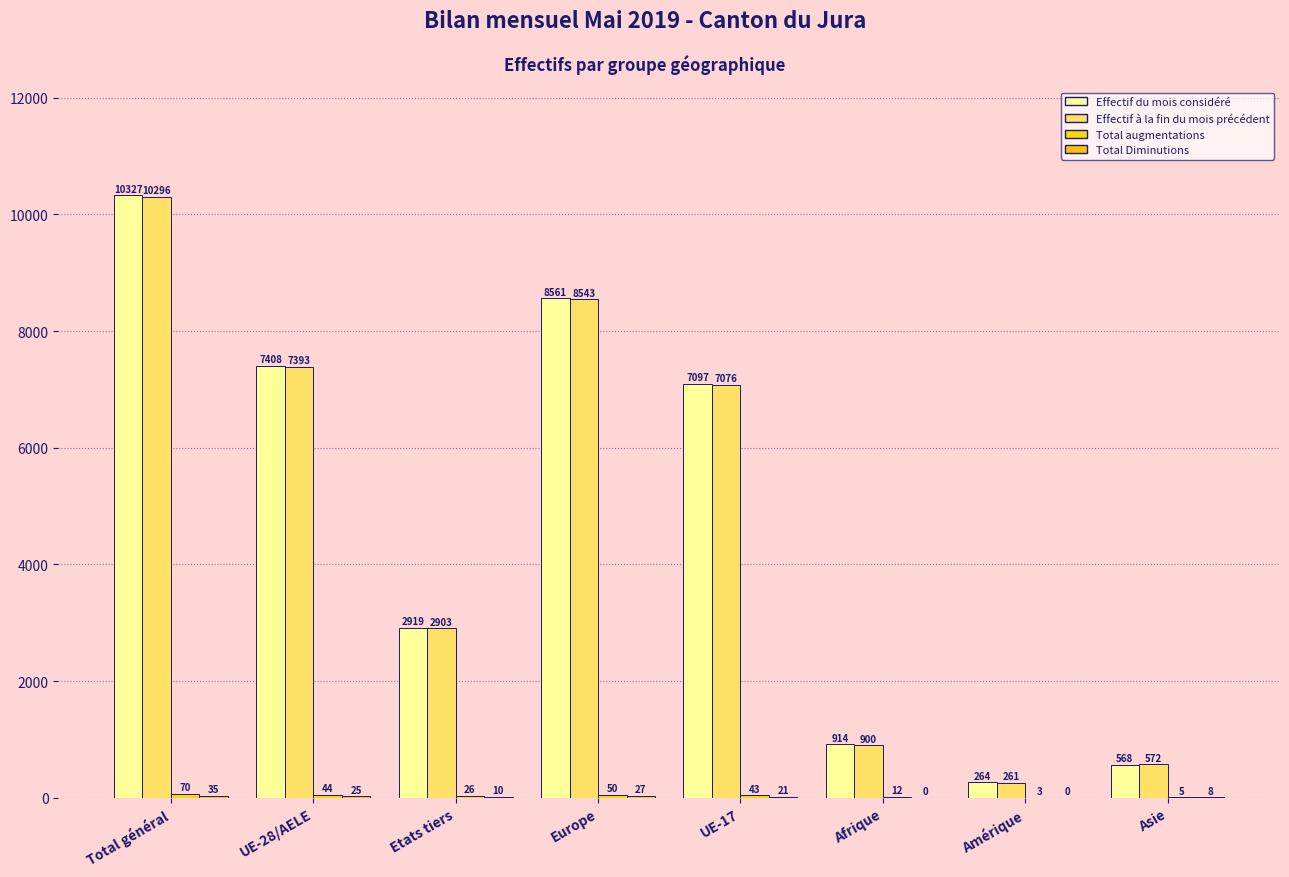

Which series changed the most between UE-28/AELE and Afrique?

Effectif du mois considéré